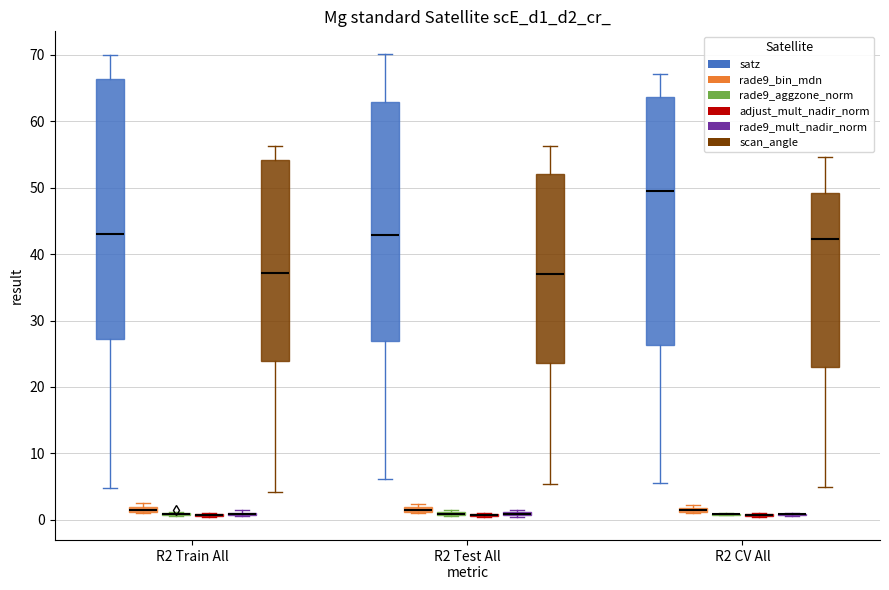

Comparing the boxes themselves (not the whiskers), which one is the tallest?

R2 Train All (satz)